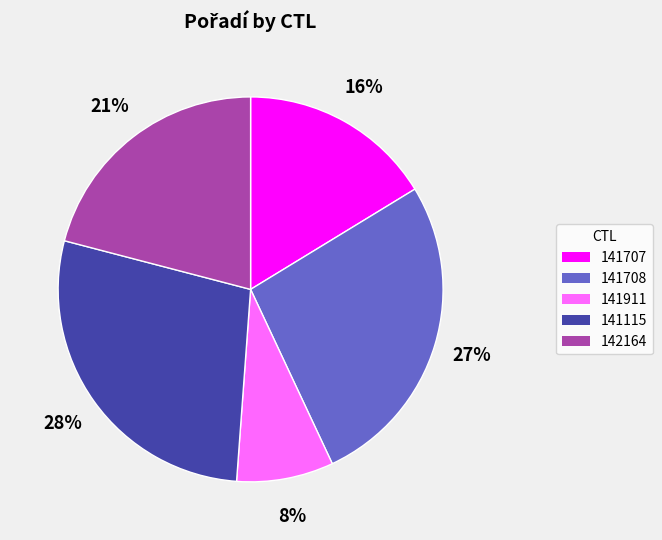

Rank the categories by value from highest to lowest.

141115, 141708, 142164, 141707, 141911